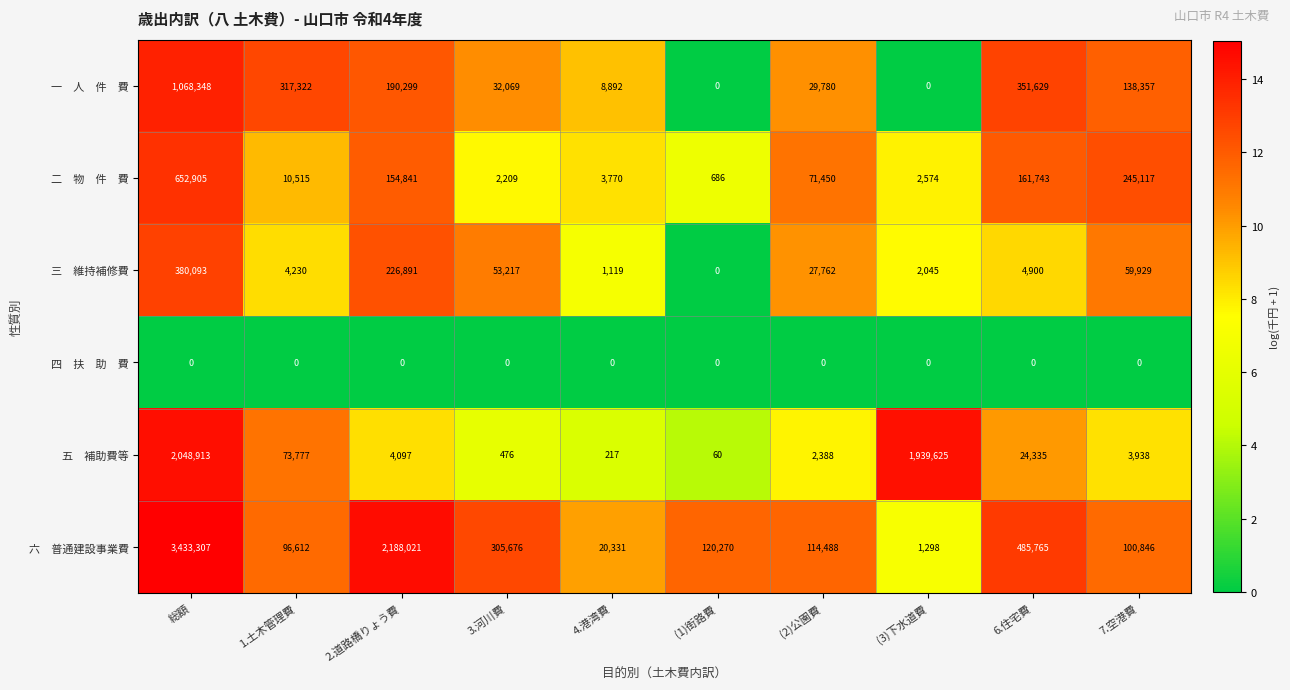

What is the maximum value shown in the chart?

3433307